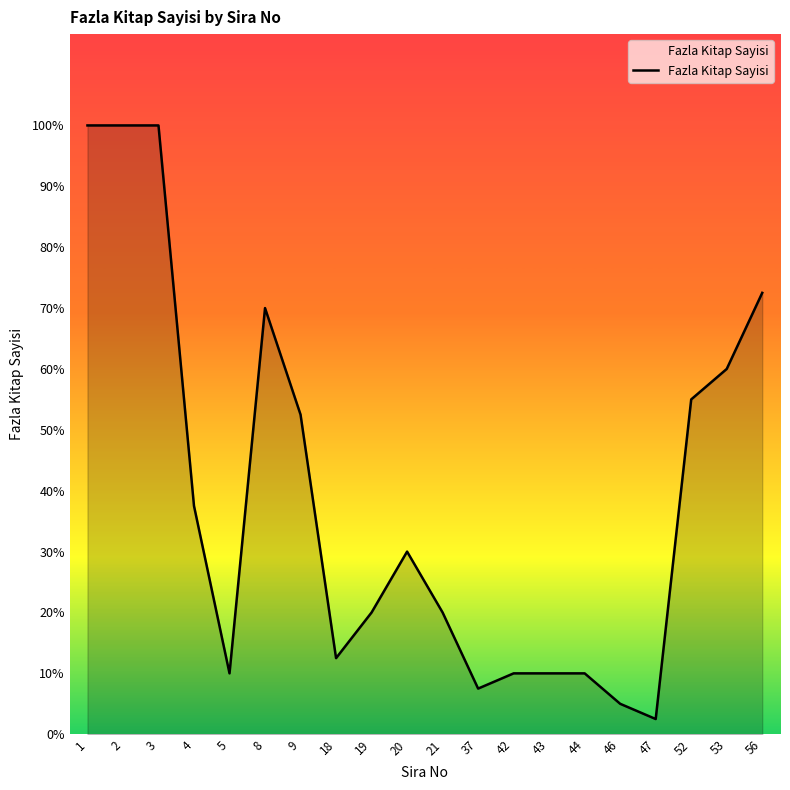

How many lines are shown in the chart?

1